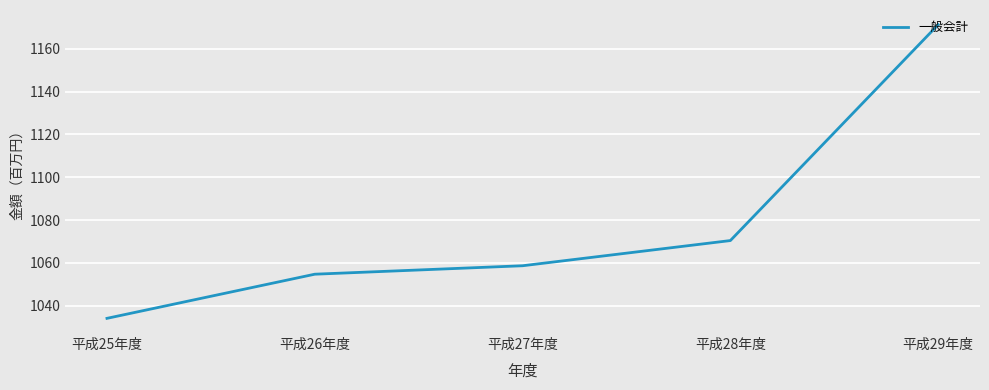

The value at 平成29年度 is 1171.2. True or false?

True